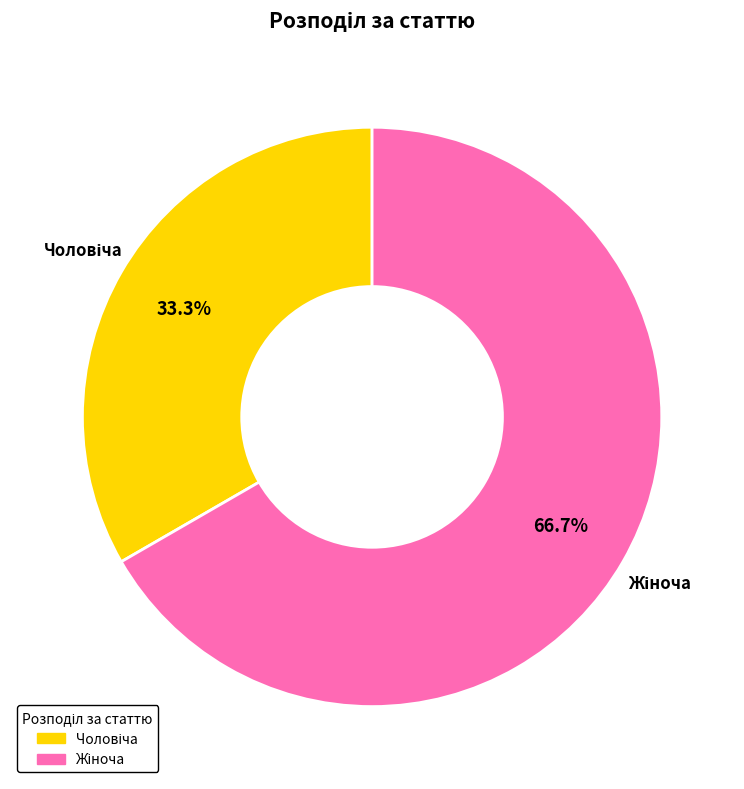

Does any single category account for the majority?

Yes